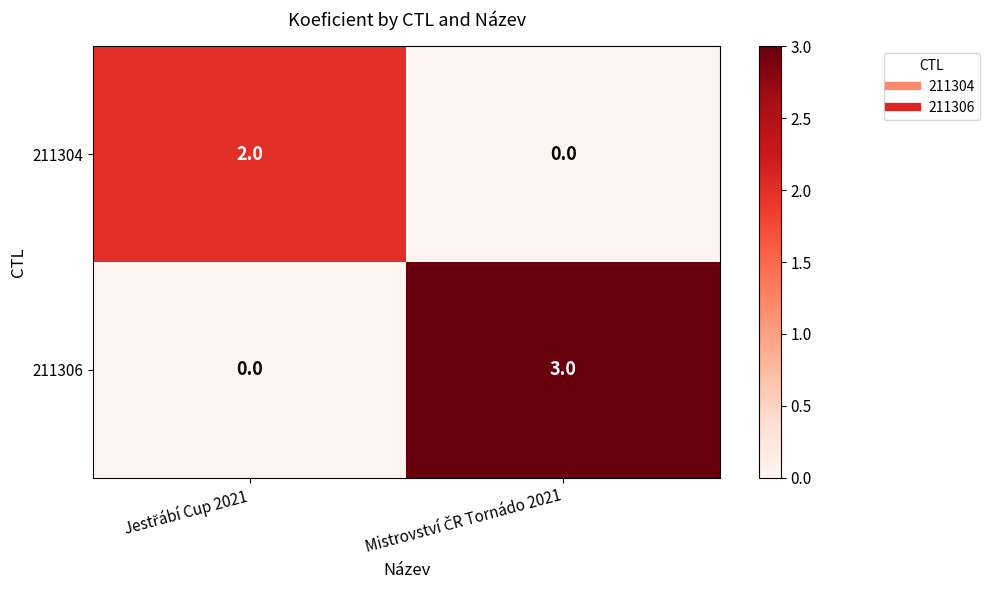

List the series in order of their peak value, highest first.

211306, 211304